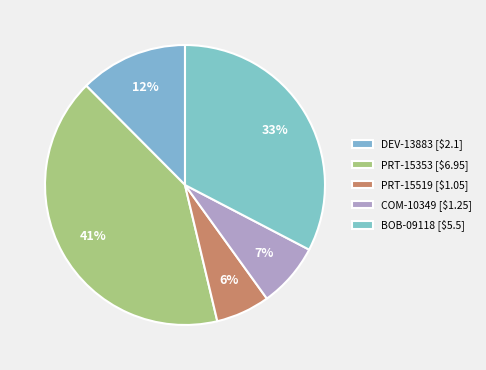

Is there a majority slice in this chart?

No